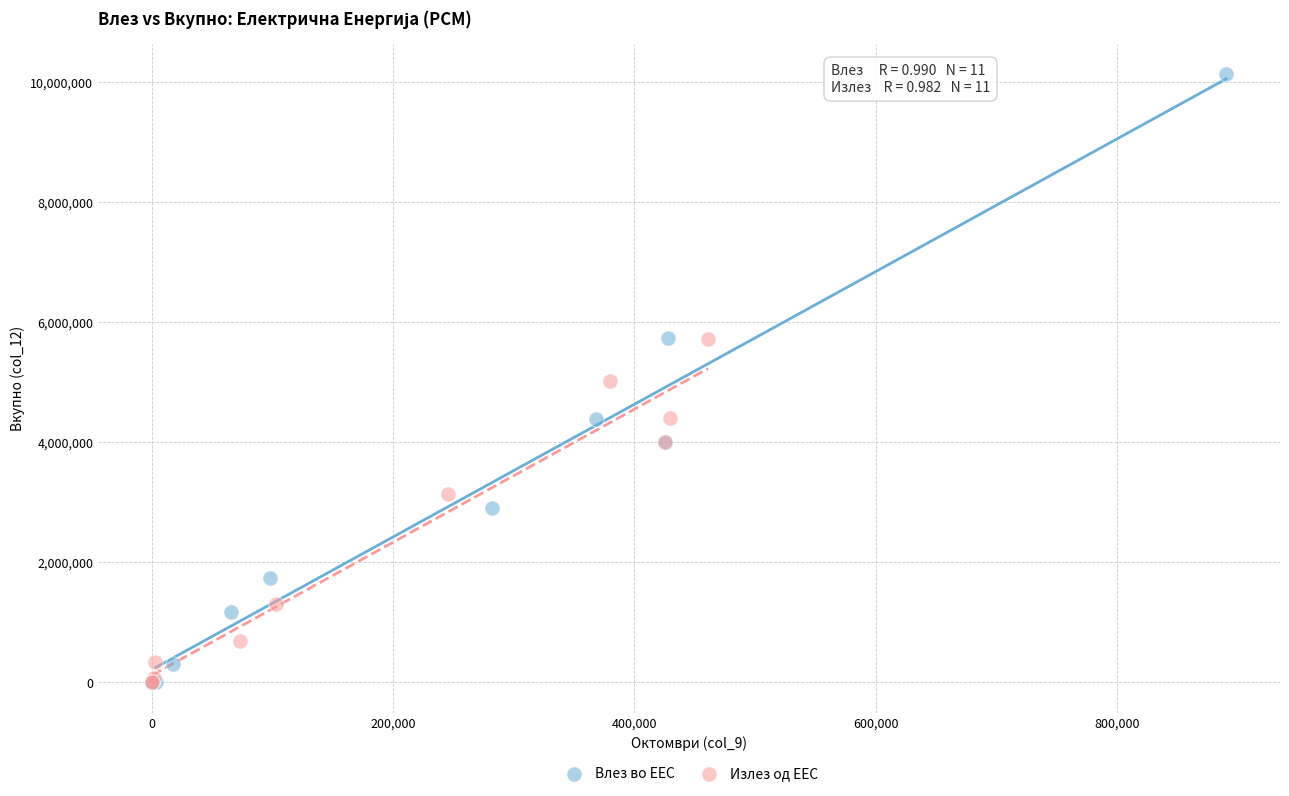

Which series has the widest spread of Y values?

Влез во ЕЕС